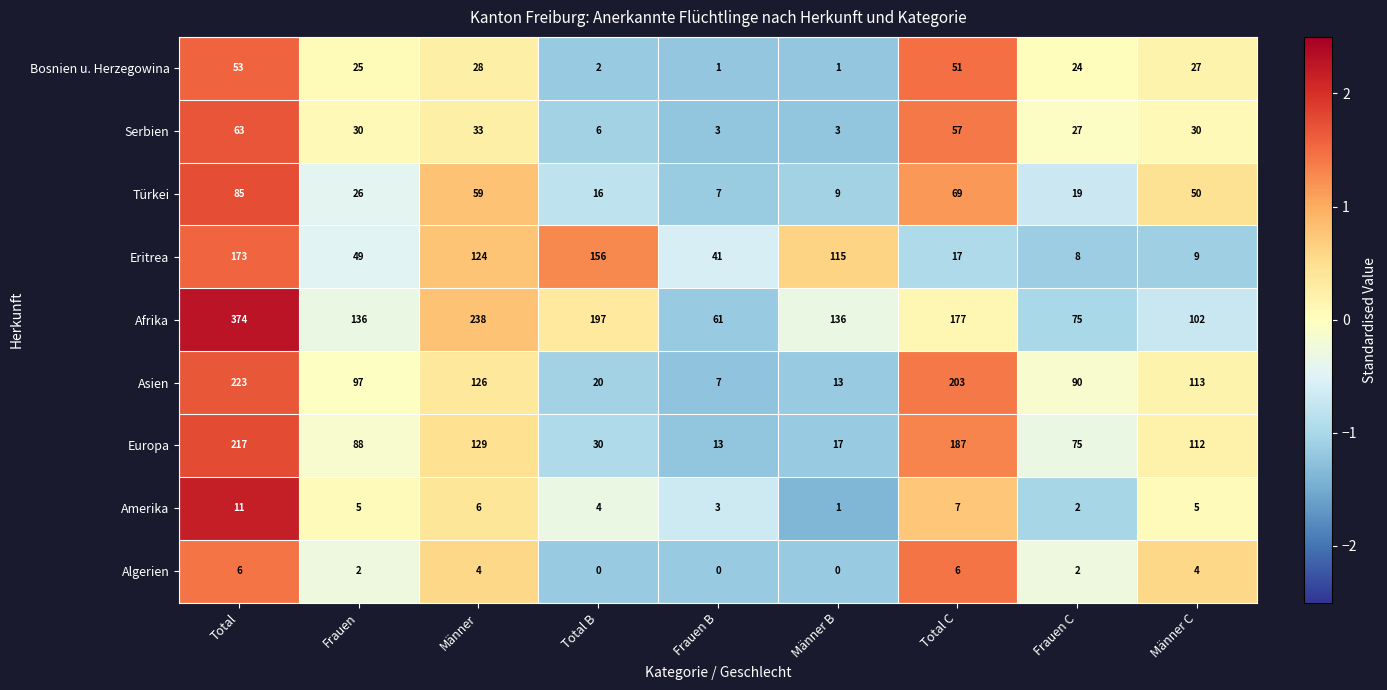

How many series are shown in this chart?

9